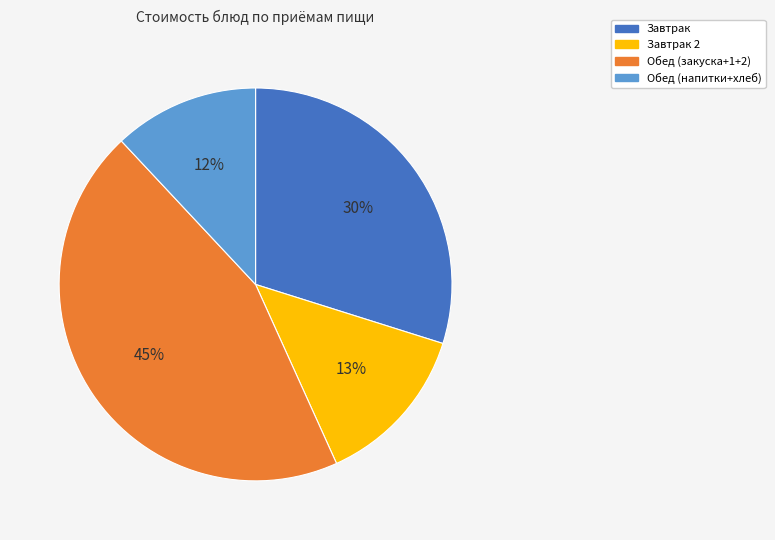

To the nearest percent, what is the difference between the largest and smallest slice percentages?

33%